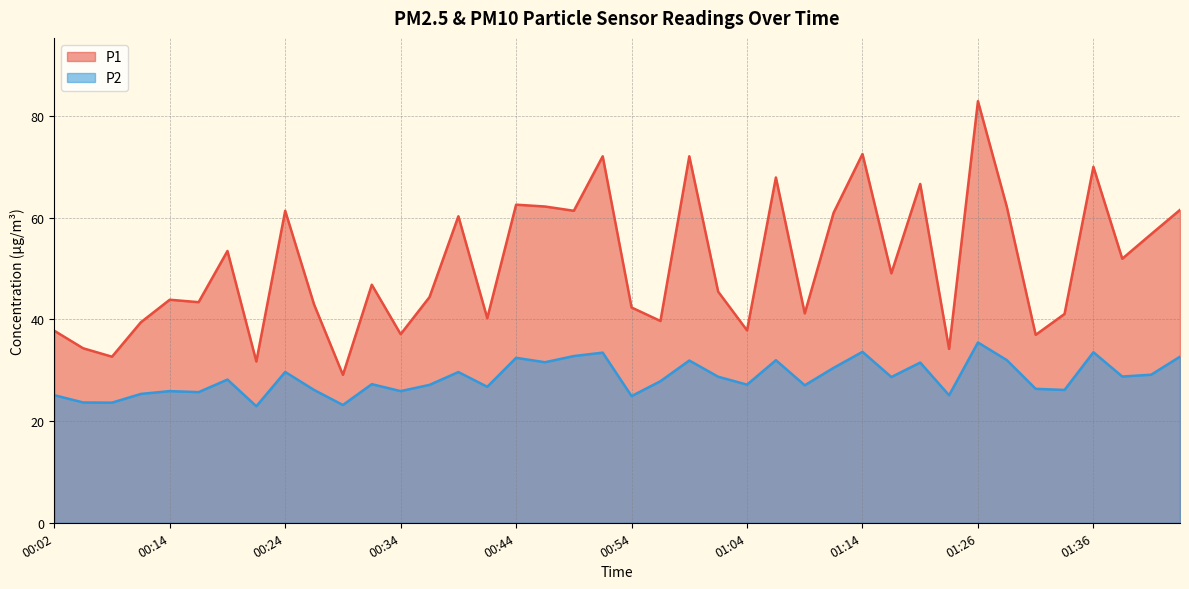

How many data points does each series have?

40